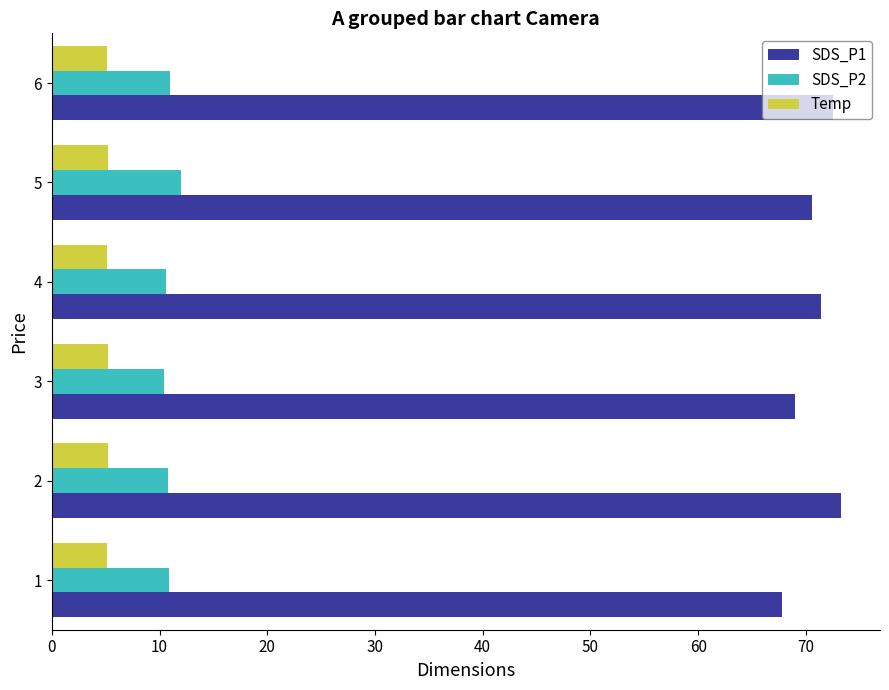

What is the difference between the highest and lowest values at 4?

66.3